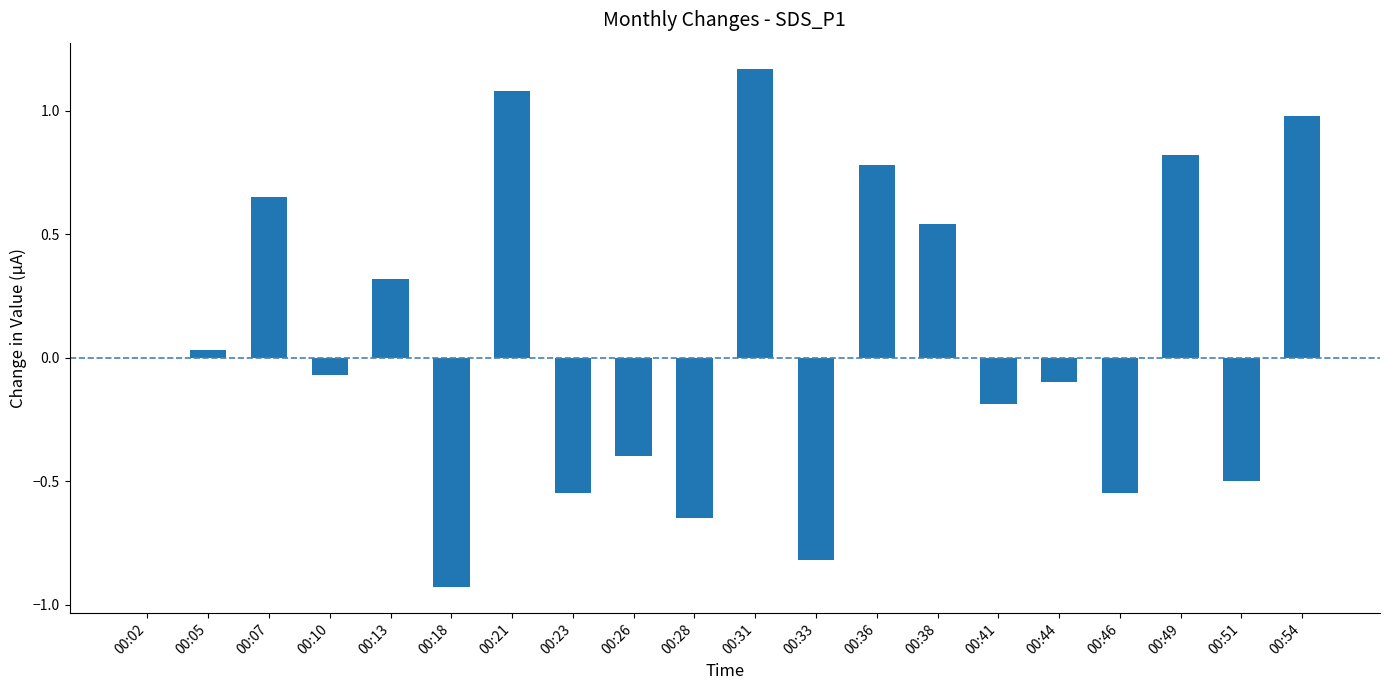

At which label is the value closest to 0?

00:02